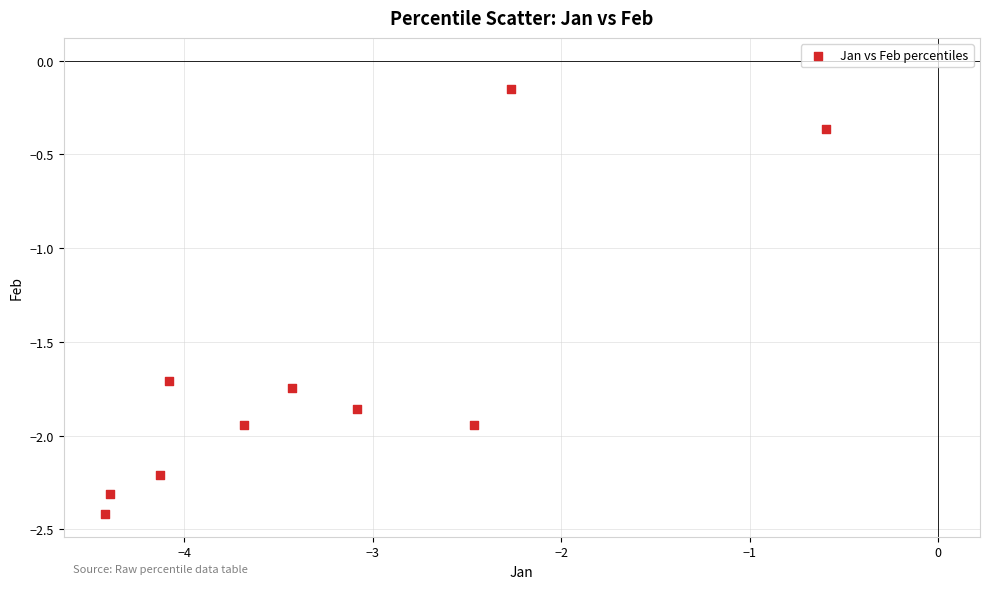

What is the average X value?

-3.3